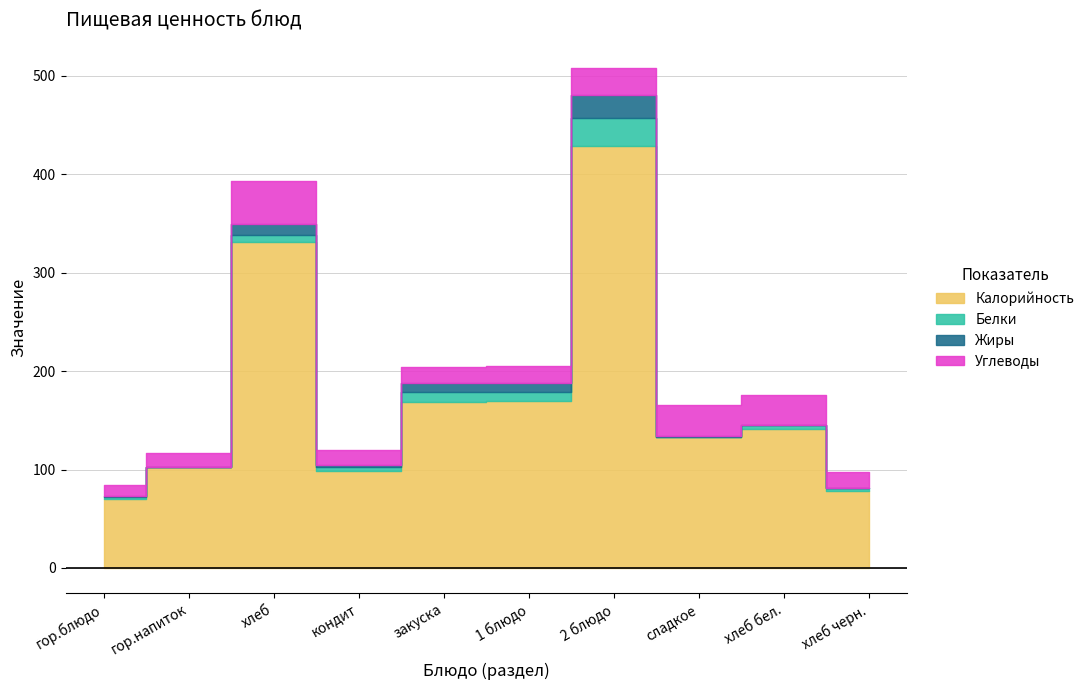

What is the highest value of the Жиры series?

23.4